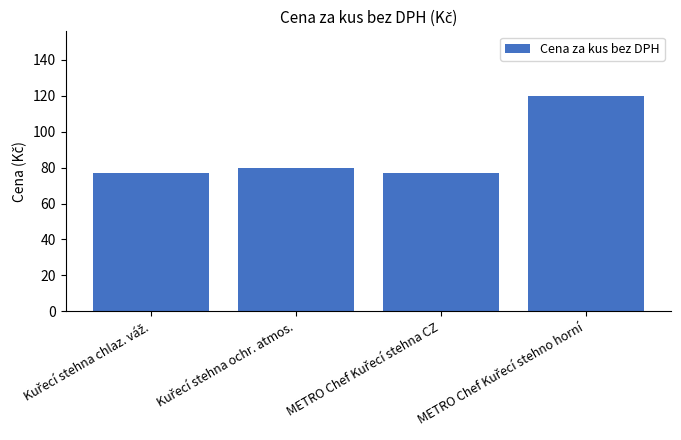

What is the sum of all values?

353.6